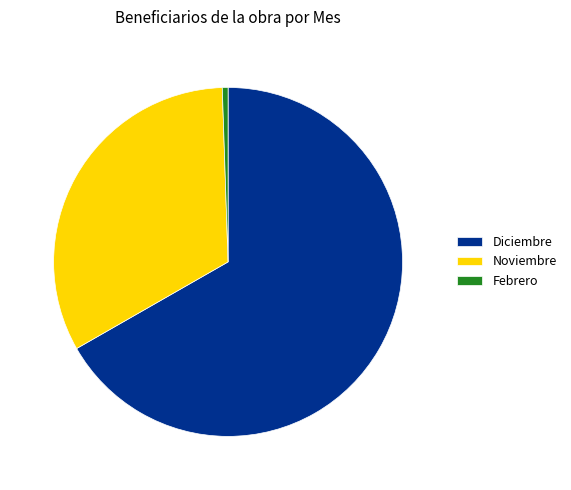

How many segments does this pie chart have?

3